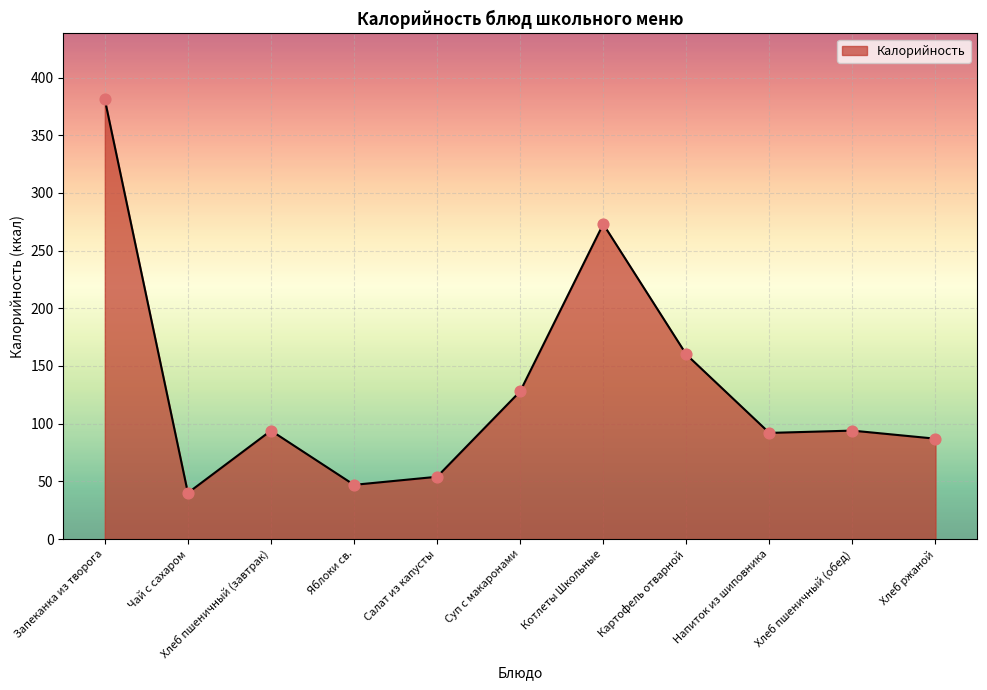

What is the change in value from Чай с сахаром to Хлеб пшеничный (завтрак)?

+54